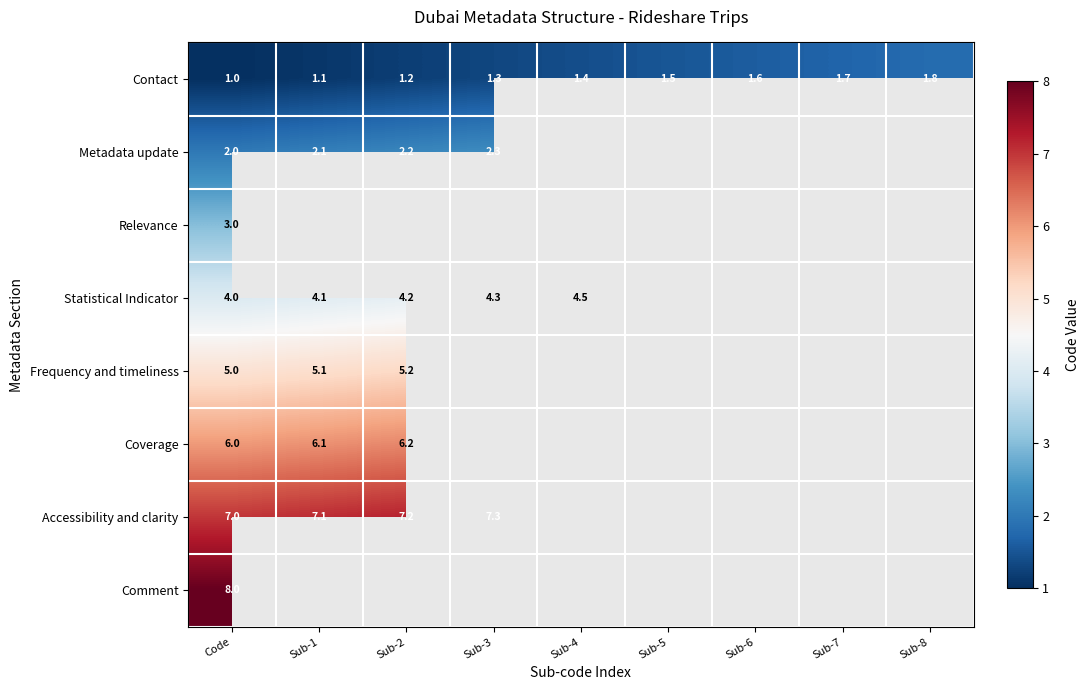

The value of Coverage at Code is 10.4. True or false?

False